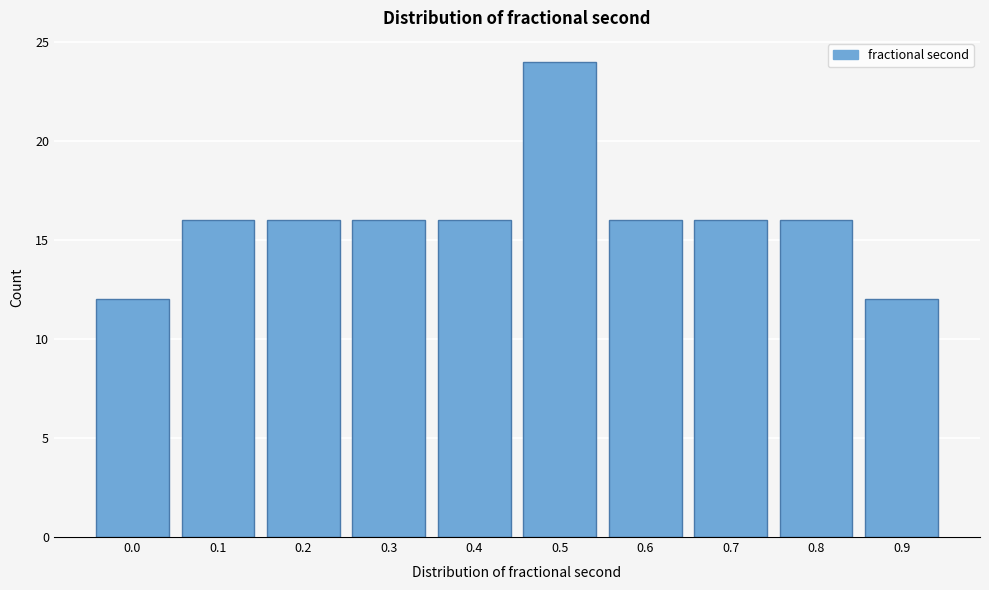

Reading right to left, what are all the values shown in this chart?

12	16	16	16	24	16	16	16	16	12